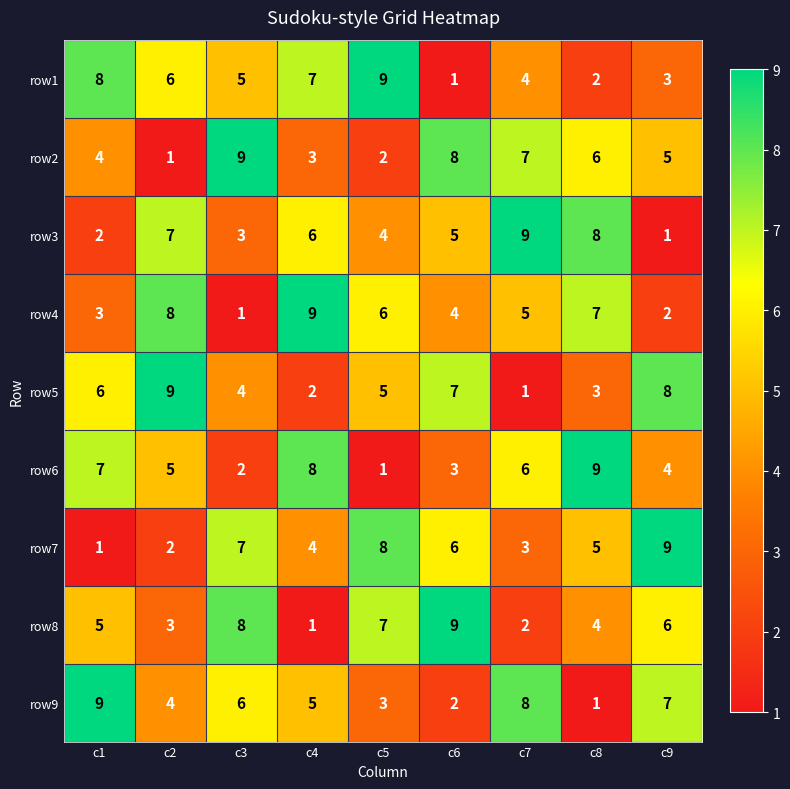

What is the smallest value displayed?

1